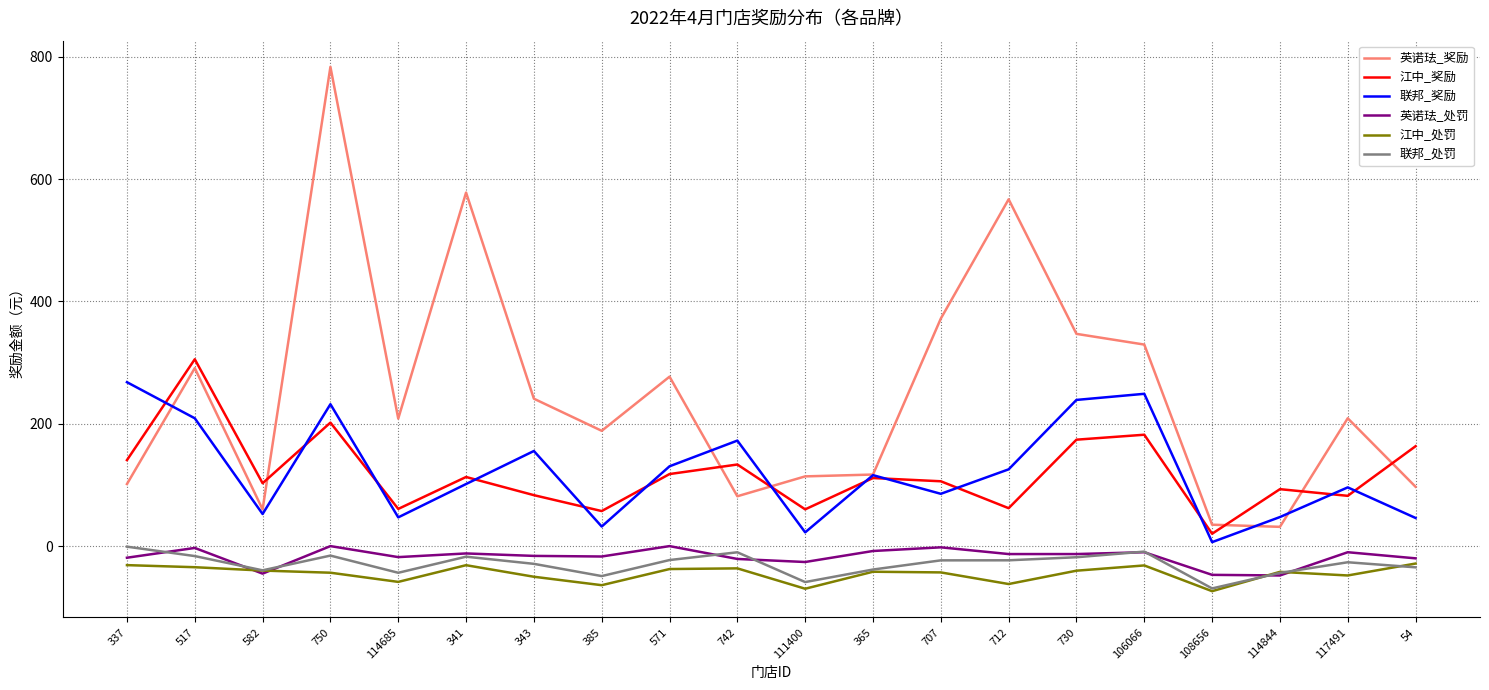

The 英诺珐_处罚 series shows -18.0 at 114685. True or false?

True